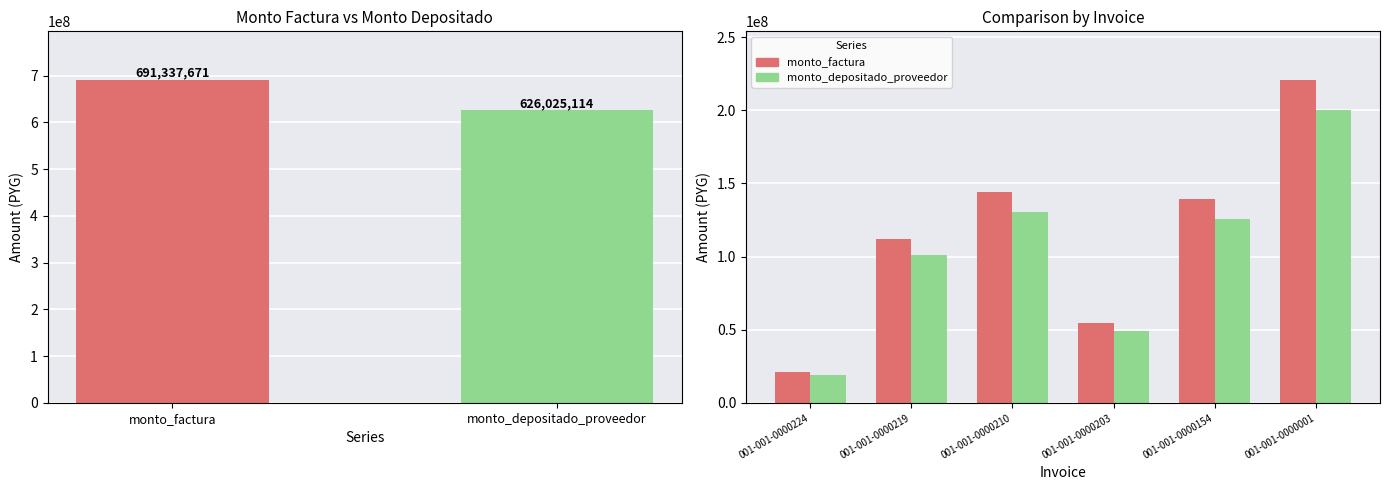

Which series has the largest total across all categories?

monto_factura